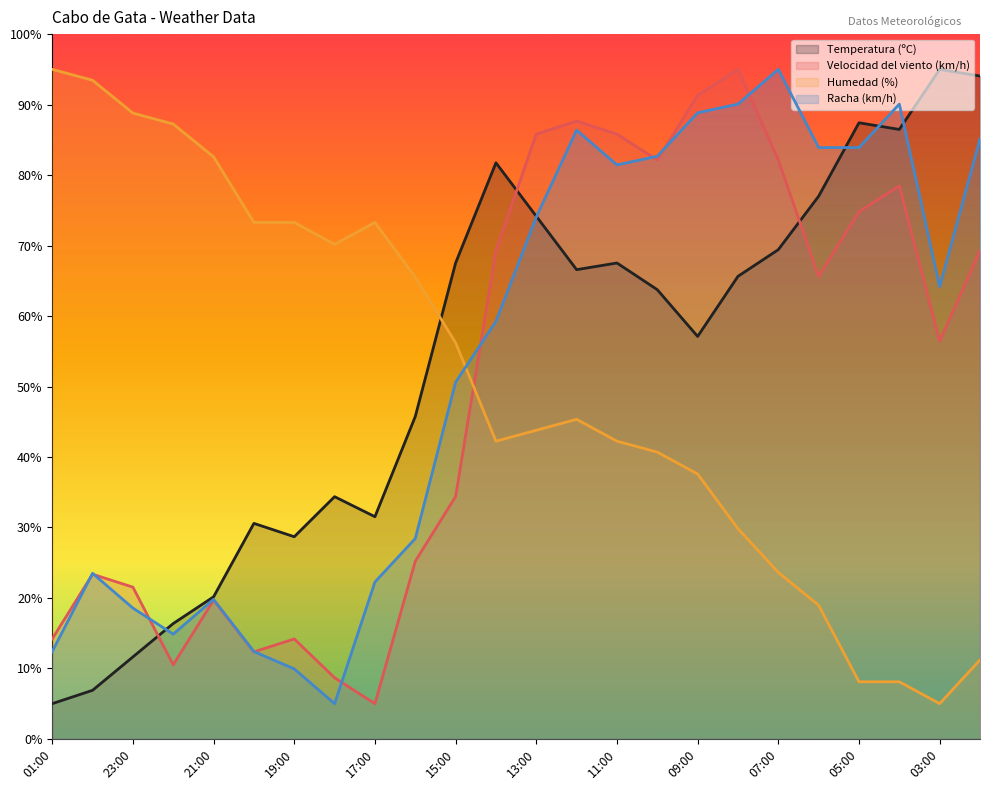

True or false: Racha (km/h) has a value of 64.2 at 03:00.

True